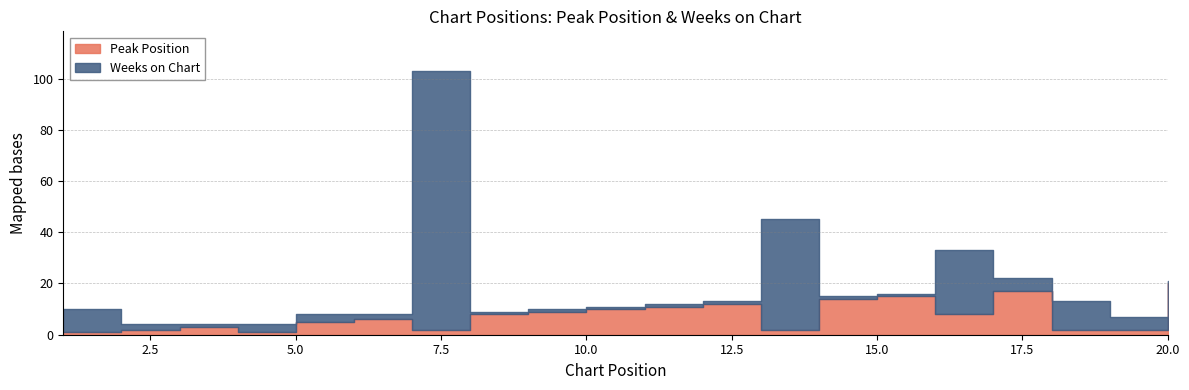

Reading left to right, list all the values displayed in this chart.

Peak Position: 1=1	2=2	3=3	4=1	5=5	6=6	7=2	8=8	9=9	10=10	11=11	12=12	13=2	14=14	15=15	16=8	17=17	18=2	19=2	20=20
Weeks on Chart: 1=9	2=2	3=1	4=3	5=3	6=2	7=101	8=1	9=1	10=1	11=1	12=1	13=43	14=1	15=1	16=25	17=5	18=11	19=5	20=1